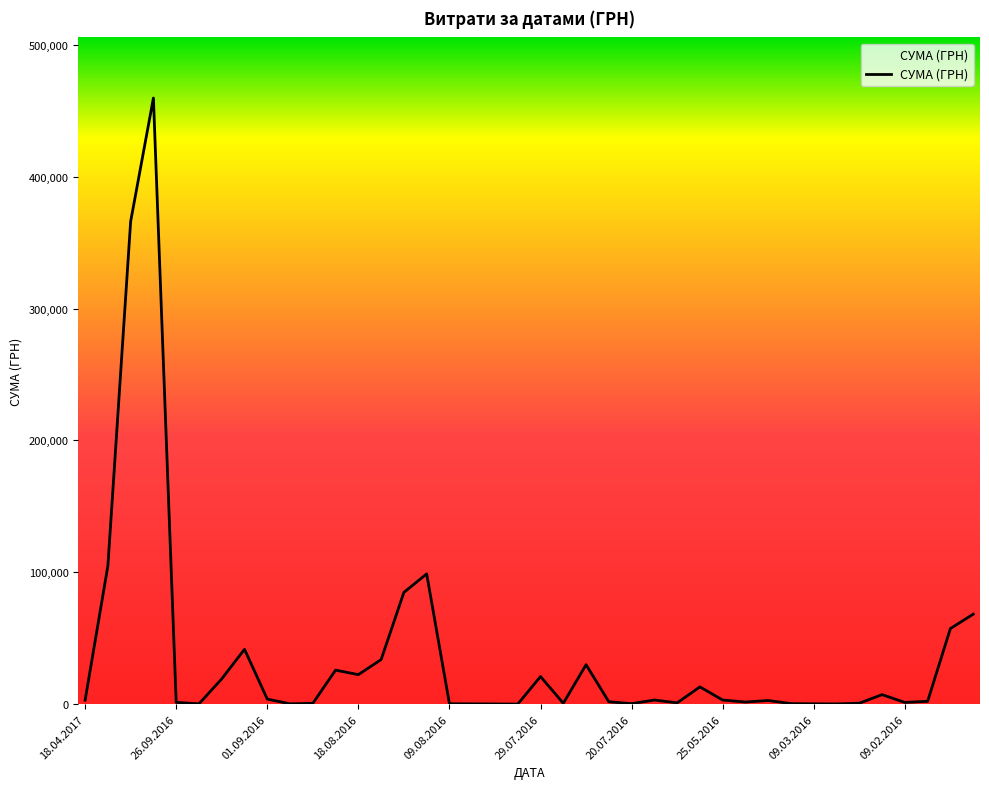

What is the smallest value displayed?

9.0